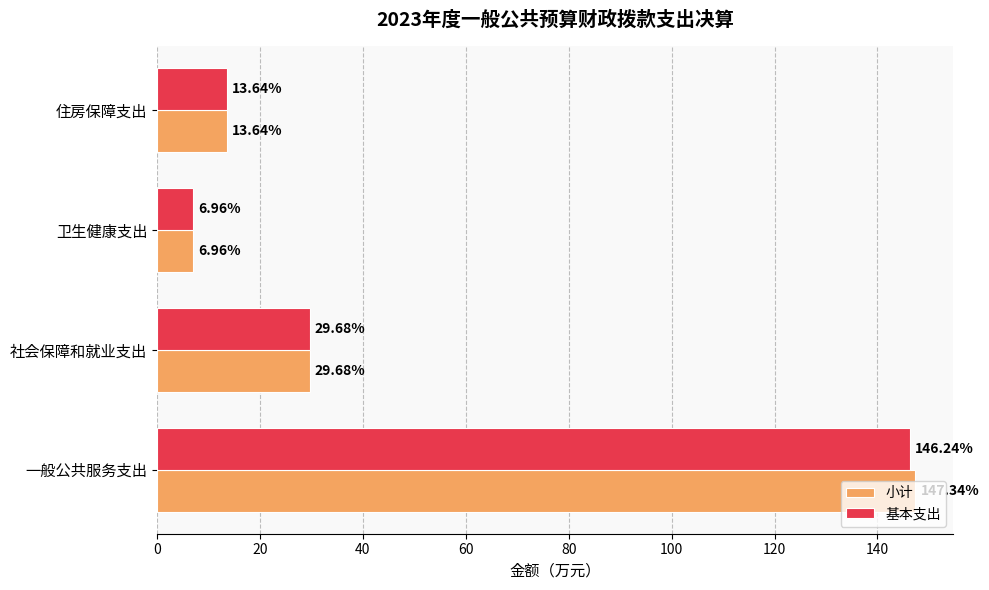

What is the sum of all 小计 values?

197.6